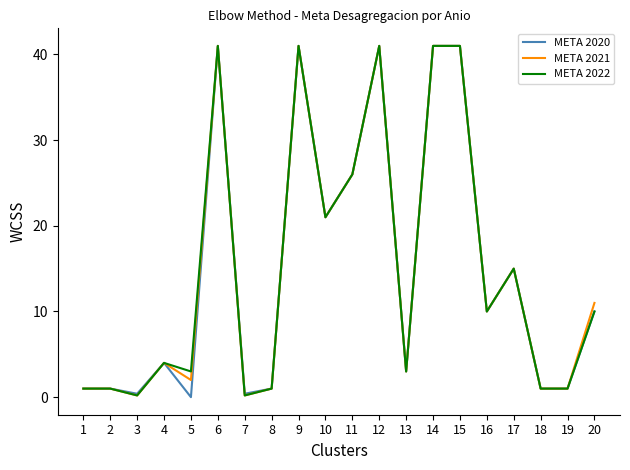

Is the value of META 2021 at 13 greater than the value of META 2022 at 16?

No